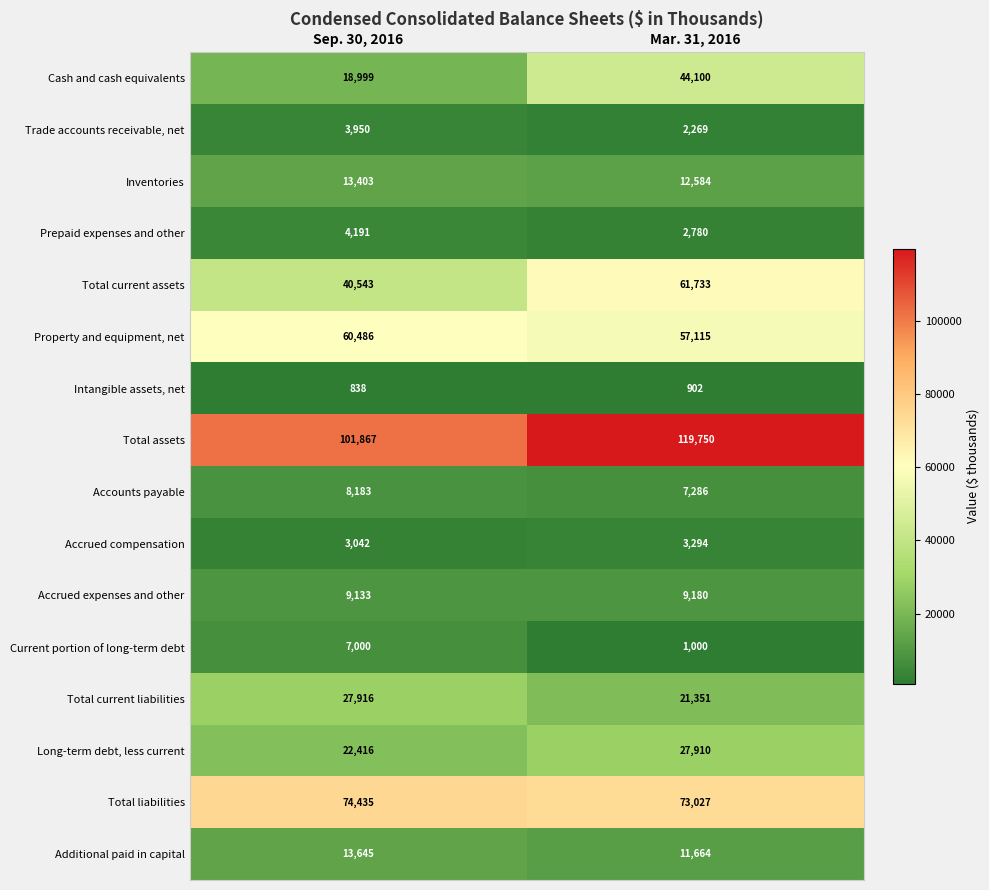

At which label does Prepaid expenses and other reach its minimum?

Mar. 31, 2016